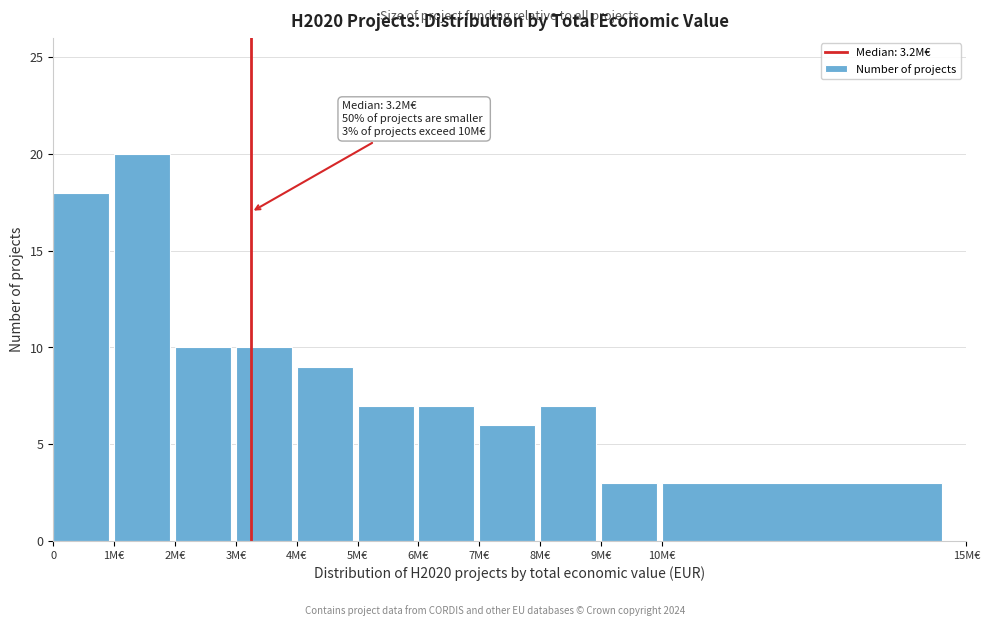

Reading right to left, transcribe all the data shown in this chart.

3	3	7	6	7	7	9	10	10	20	18